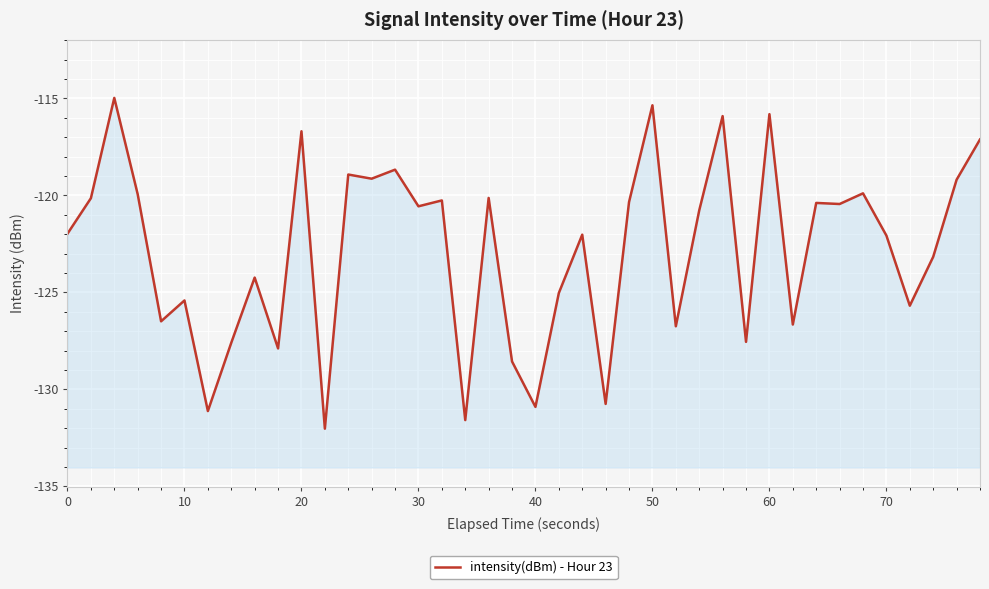

What is the average value?

-122.8